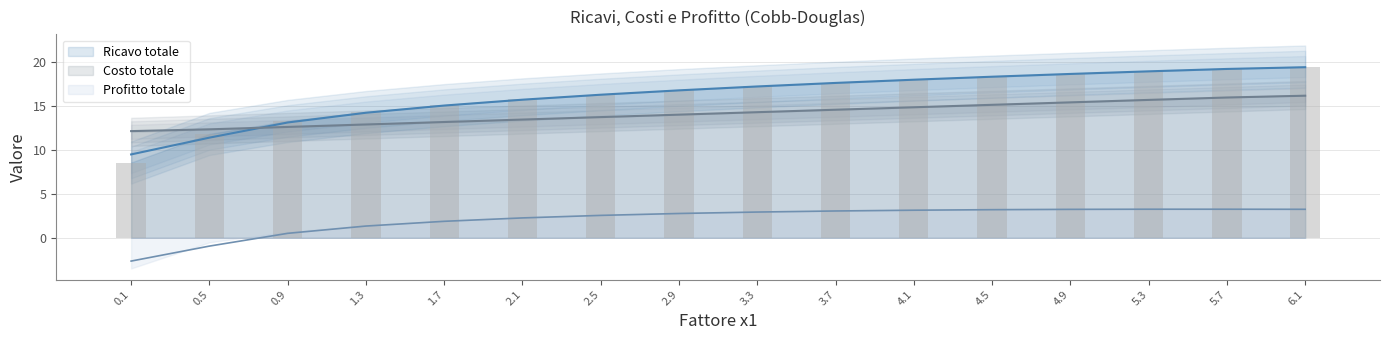

Where does the Profitto totale series first go above 2?

2.1